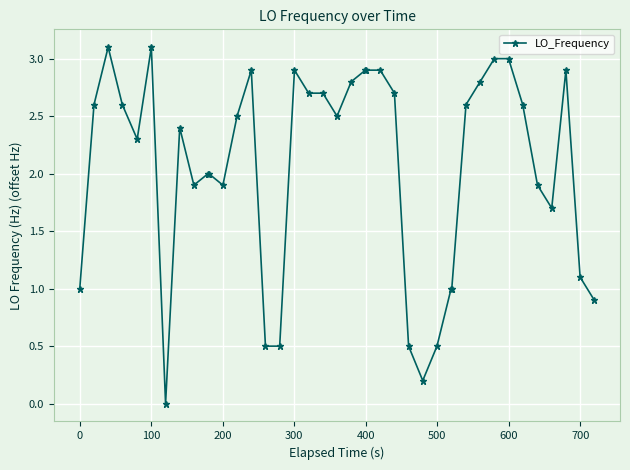

Count the number of data series in this chart.

1